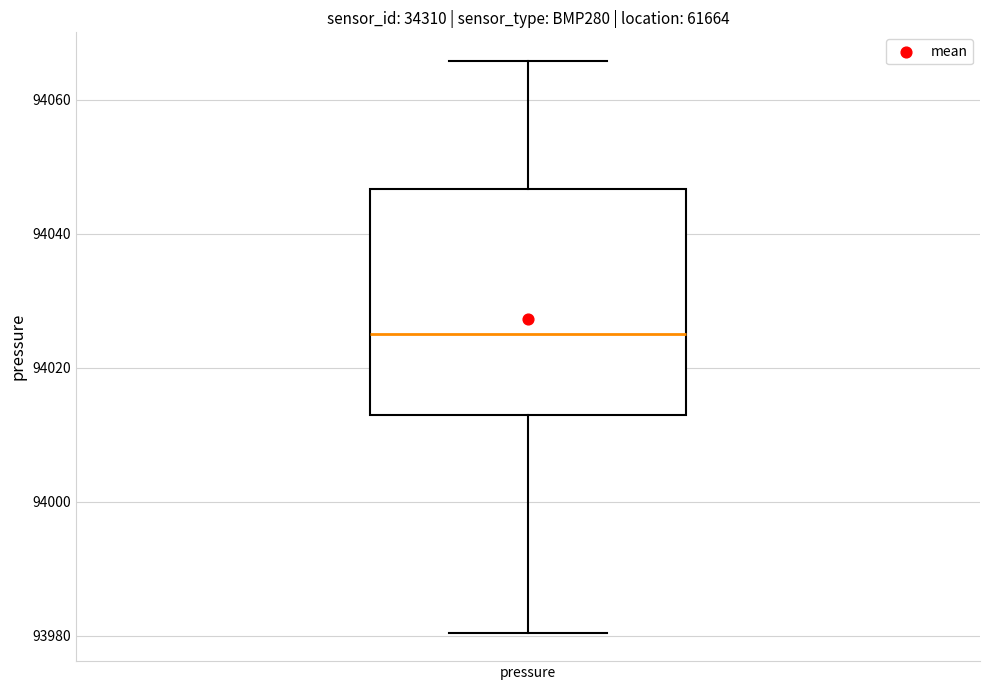

Where does the upper whisker of the box for pressure end on the y-axis? The values are not printed on the chart, so give them approximately, as read against the axis.

94066